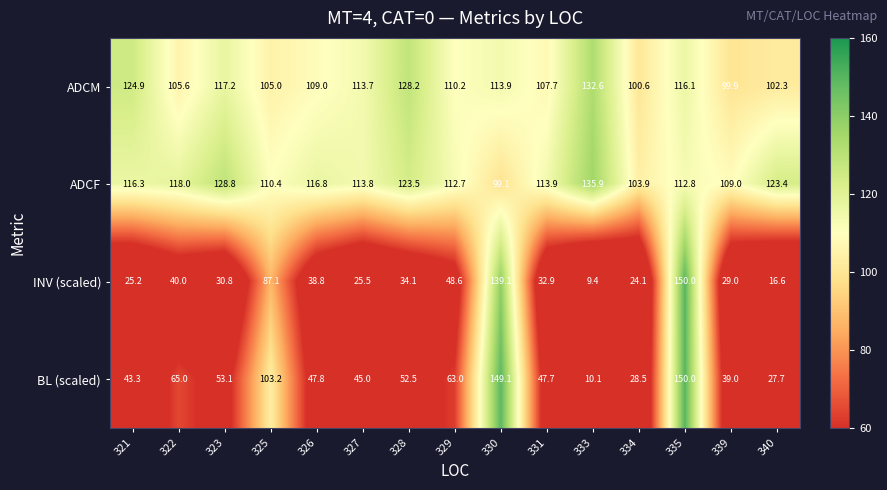

Which category has the lowest value across all series?

333